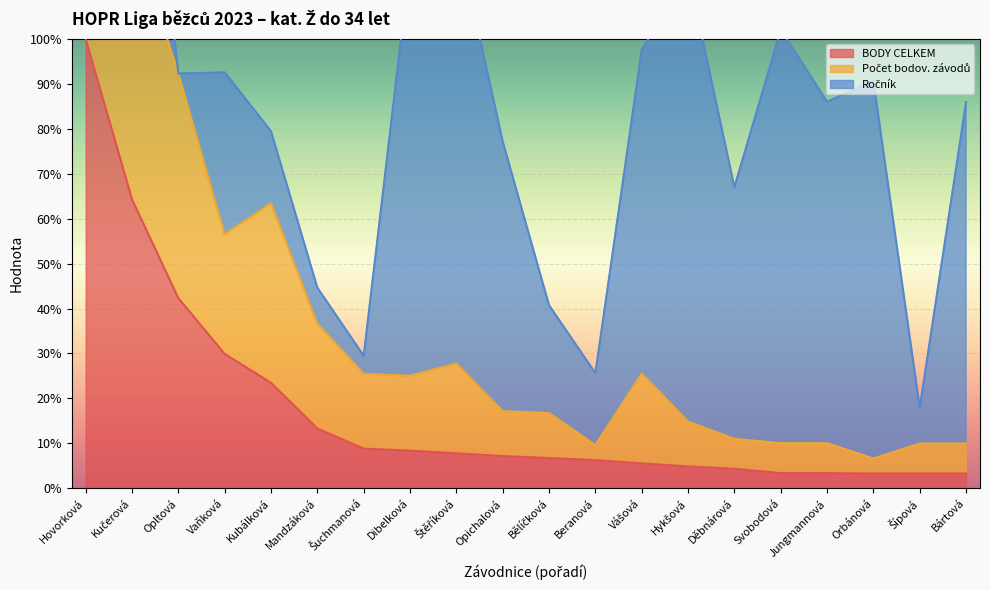

What is the maximum value for BODY CELKEM?

100.0